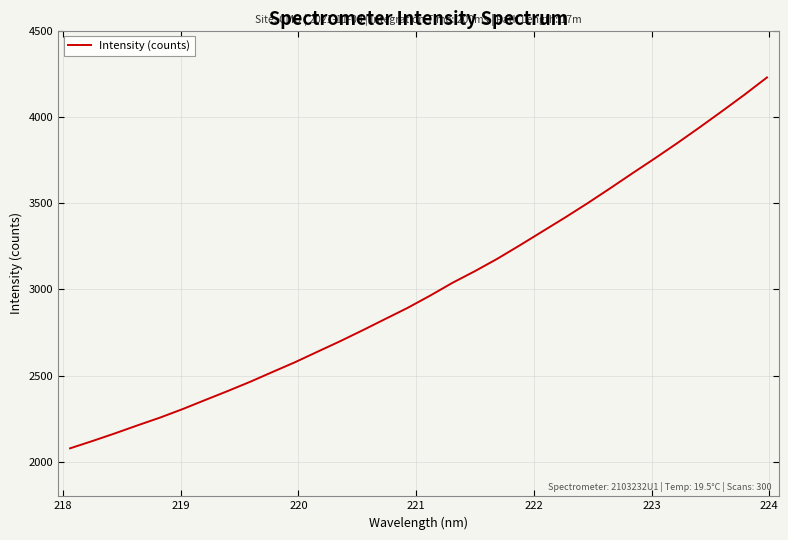

What is the difference between the maximum and minimum values?

2150.1